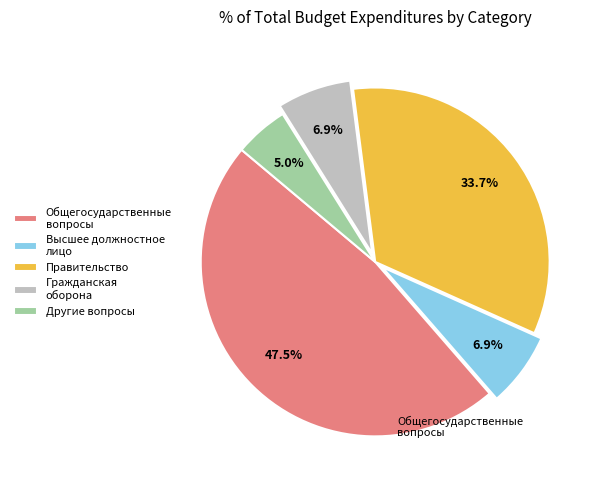

True or false: Гражданская оборона accounts for 7% of the total.

True